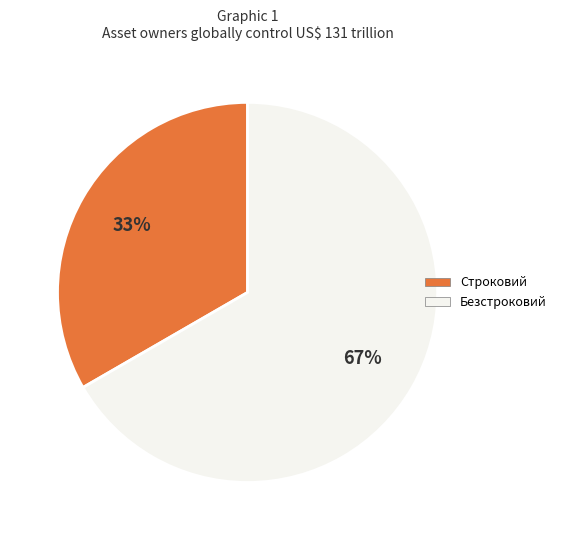

Is Строковий the majority of the pie?

No